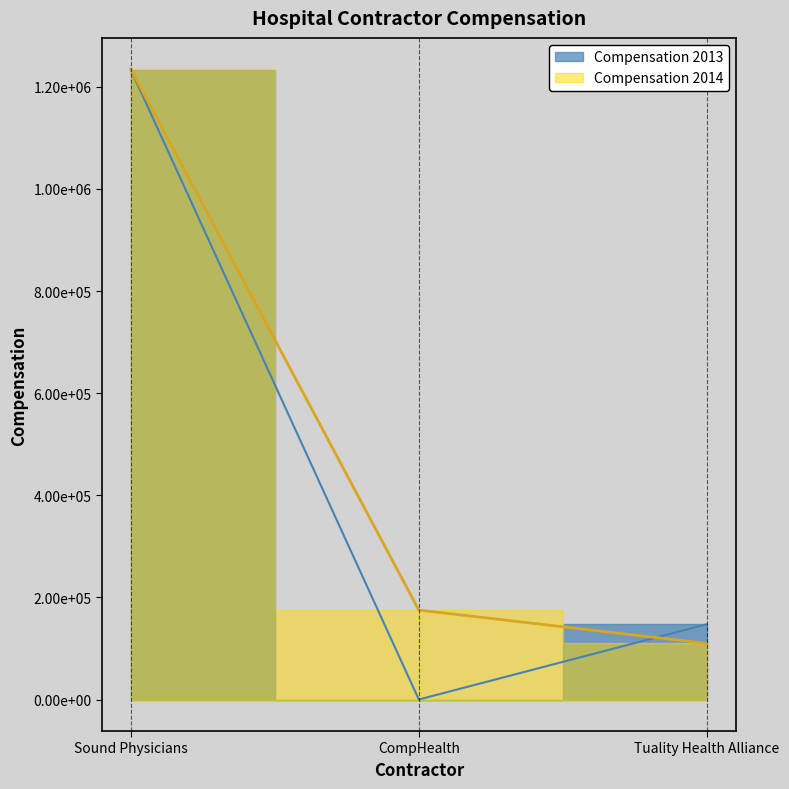

Reading left to right, extract all data points from this chart.

Compensation 2013: Sound Physicians=1233048	CompHealth=0	Tuality Health Alliance=147408
Compensation 2014: Sound Physicians=1234248	CompHealth=175171	Tuality Health Alliance=109855